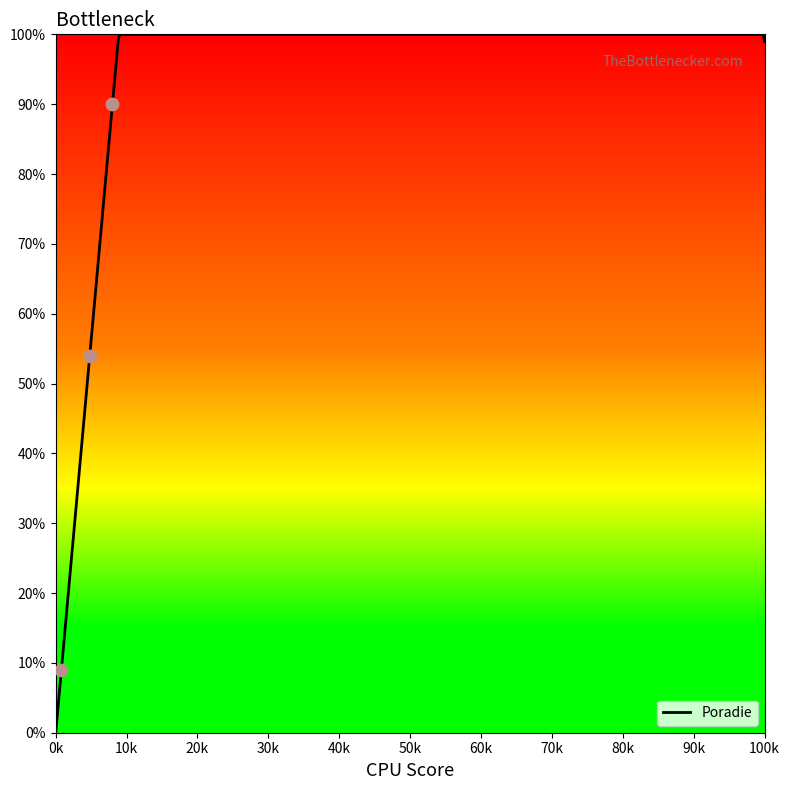

Which category has the lowest value in the Poradie series?

0k